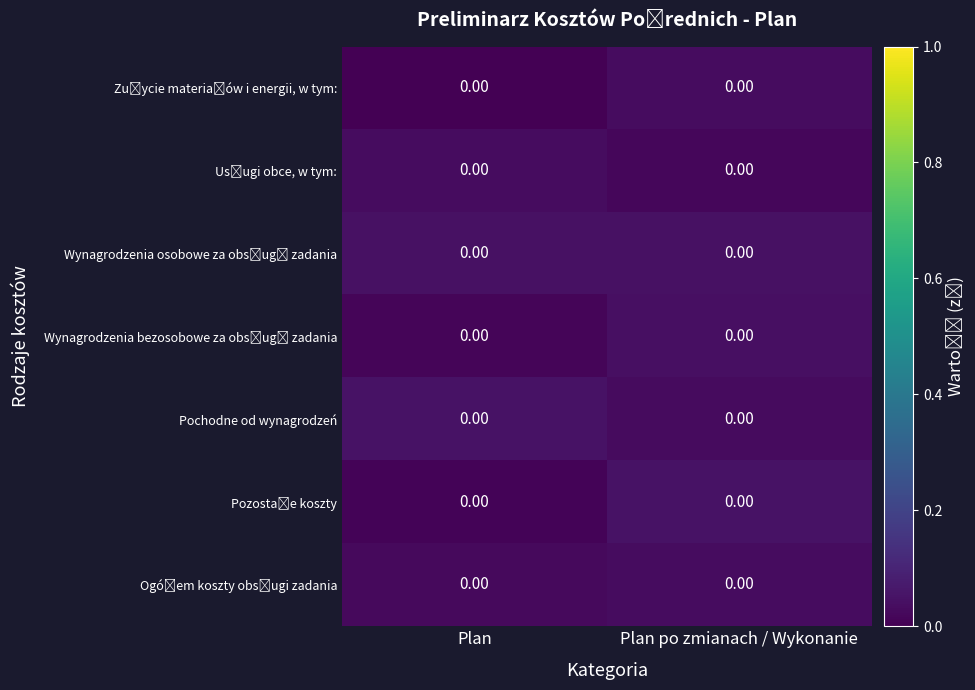

At which category is the sum across all series the highest?

Plan po zmianach / Wykonanie